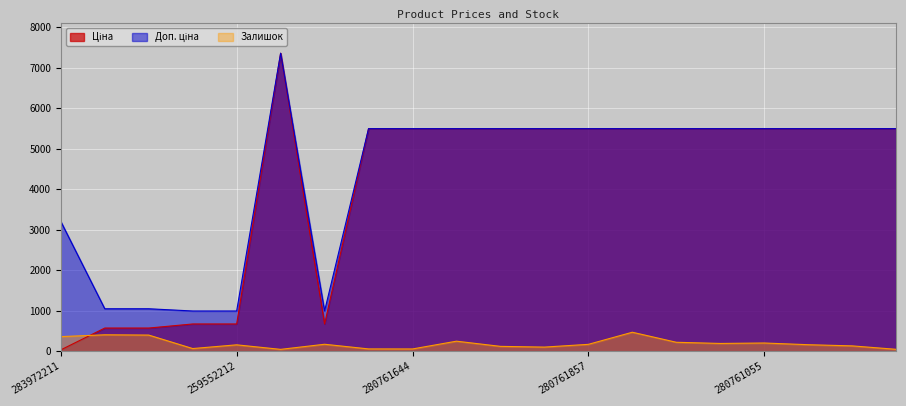

Count the number of categories in the chart.

20